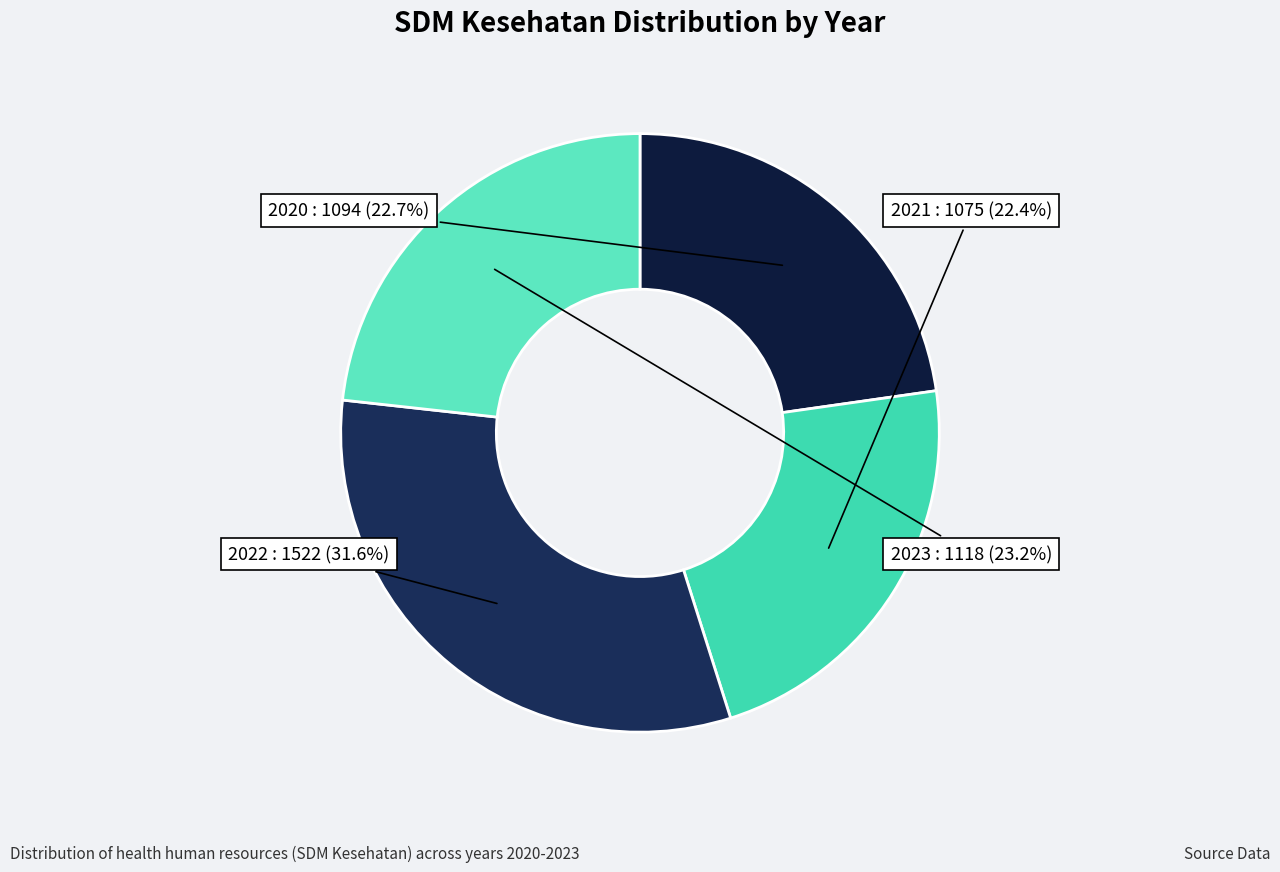

Is there a majority slice in this chart?

No